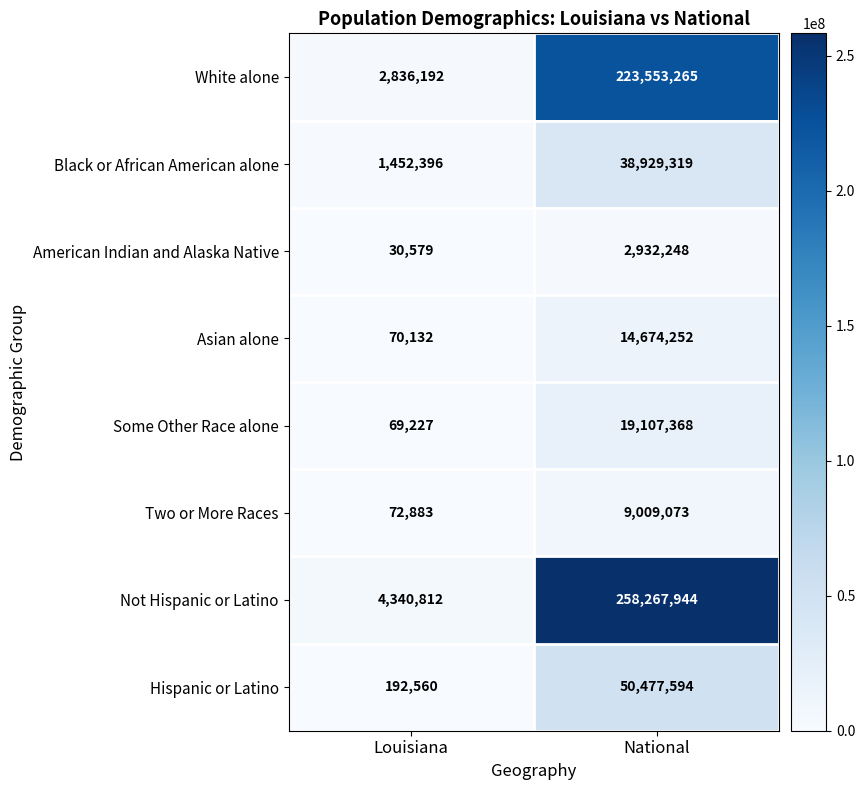

What value does the American Indian and Alaska Native series have at National, to the nearest 100?

2932200